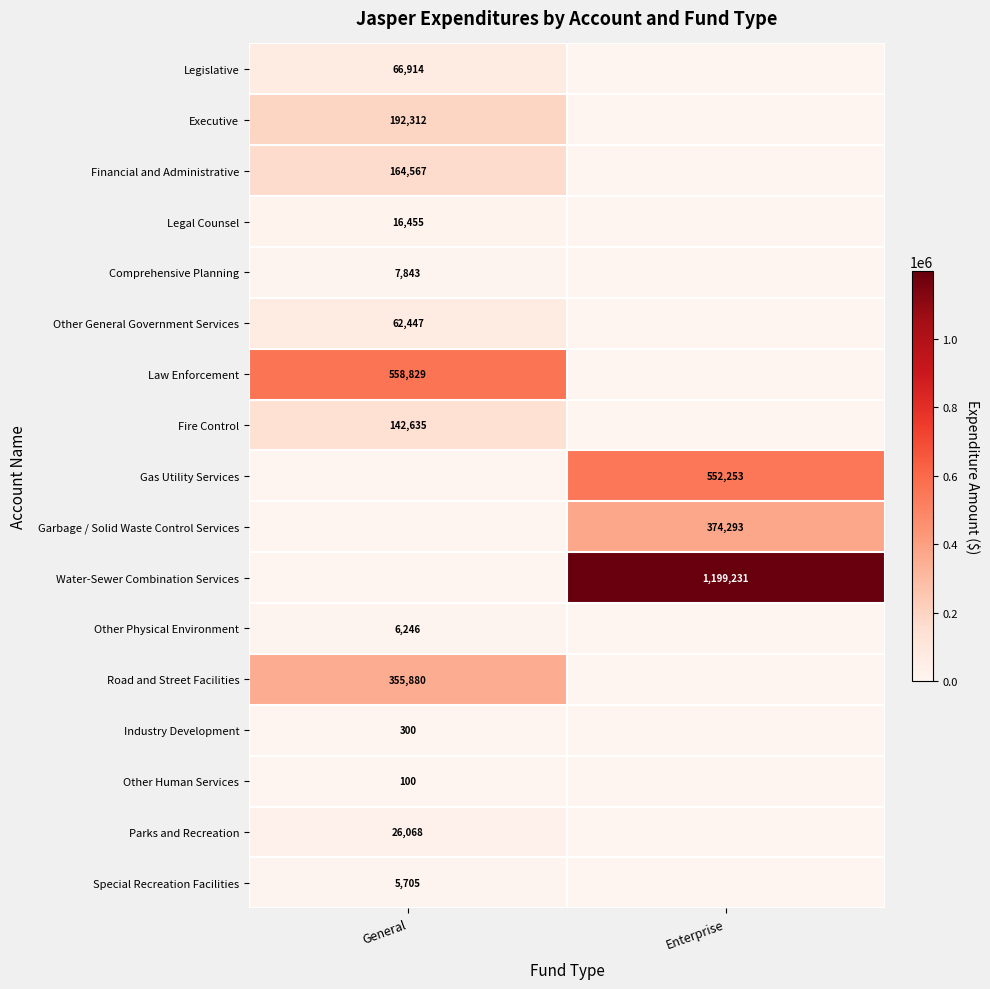

Is it true that Gas Utility Services equals 230453 at Enterprise?

False